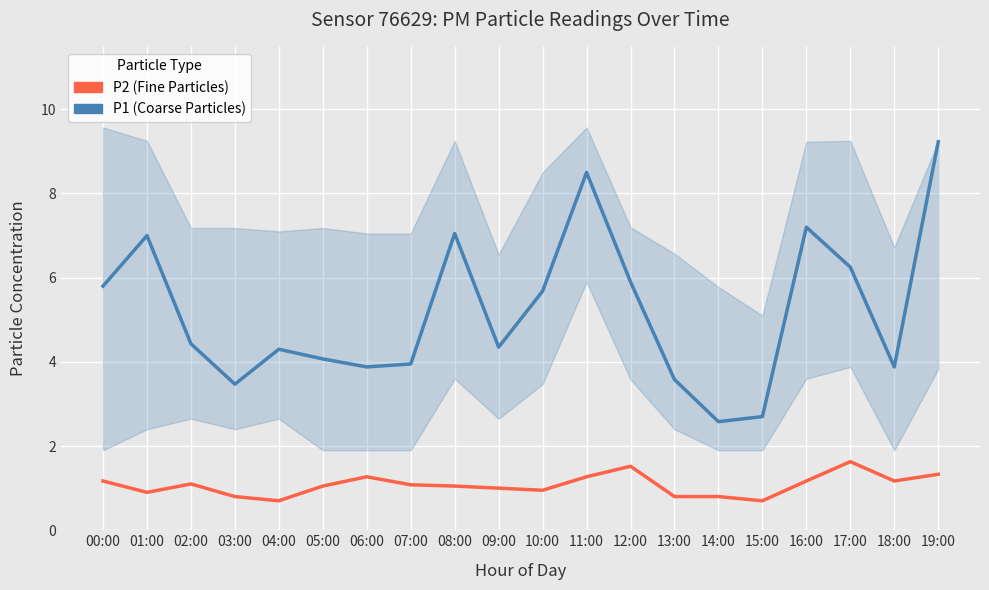

Reading right to left, transcribe all the data shown in this chart.

P1: 9.2	3.9	6.2	7.2	2.7	2.6	3.6	5.9	8.5	5.7	4.3	7.0	4.0	3.9	4.1	4.3	3.5	4.4	7.0	5.8
P2: 1.3	1.2	1.6	1.2	0.7	0.8	0.8	1.5	1.3	0.9	1.0	1.1	1.1	1.3	1.1	0.7	0.8	1.1	0.9	1.2